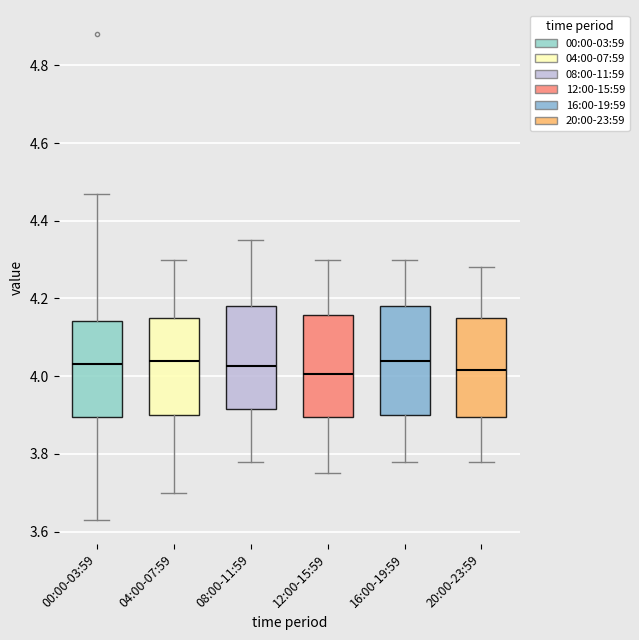

Where does the upper whisker of the box for 04:00-07:59 end on the y-axis? The values are not printed on the chart, so give them approximately, as read against the axis.

4.30